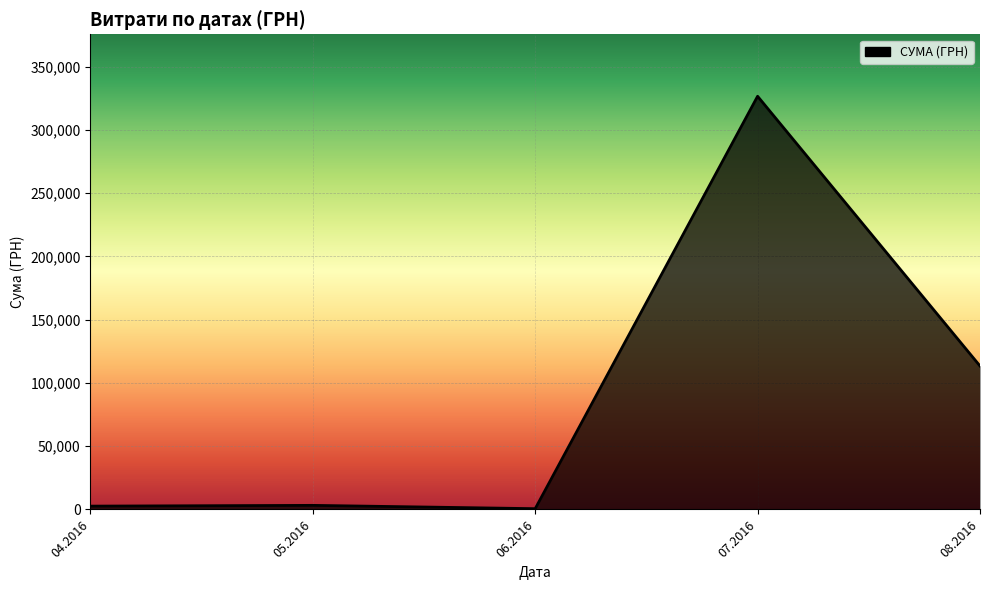

What is the average value?

89282.7